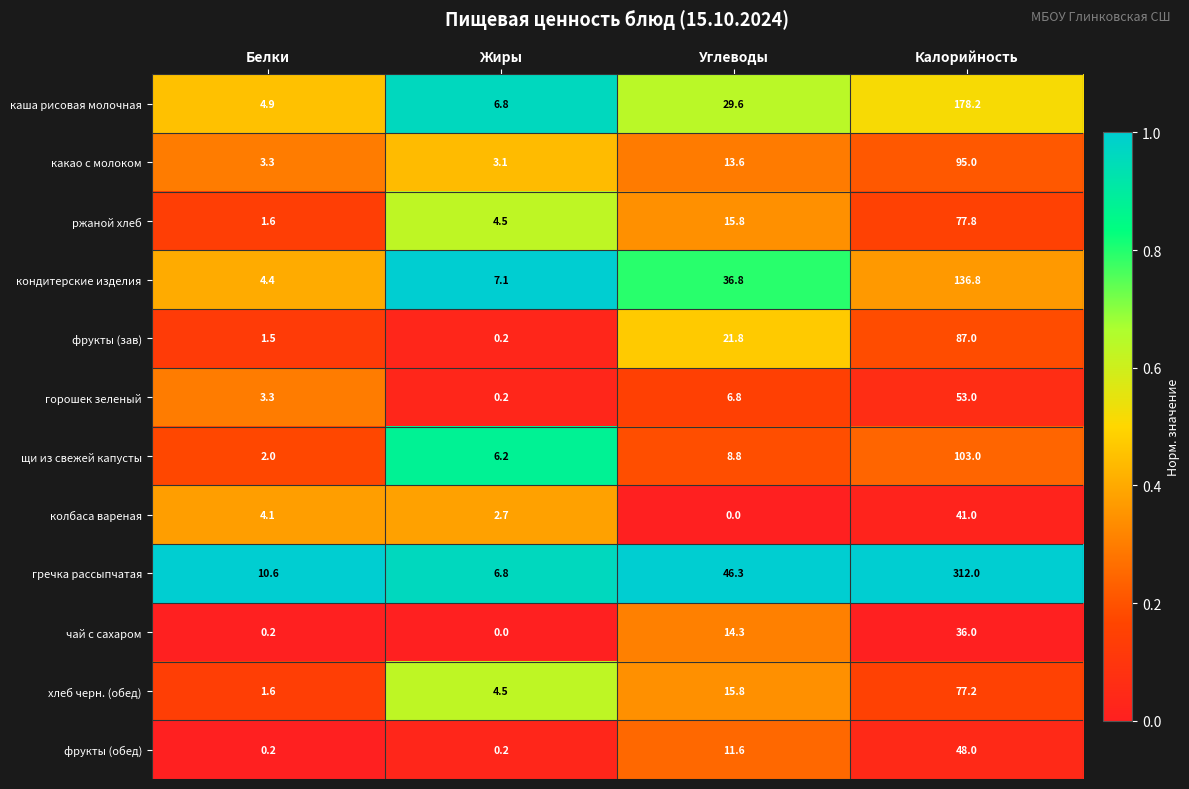

At how many categories does at least one series exceed 0?

4